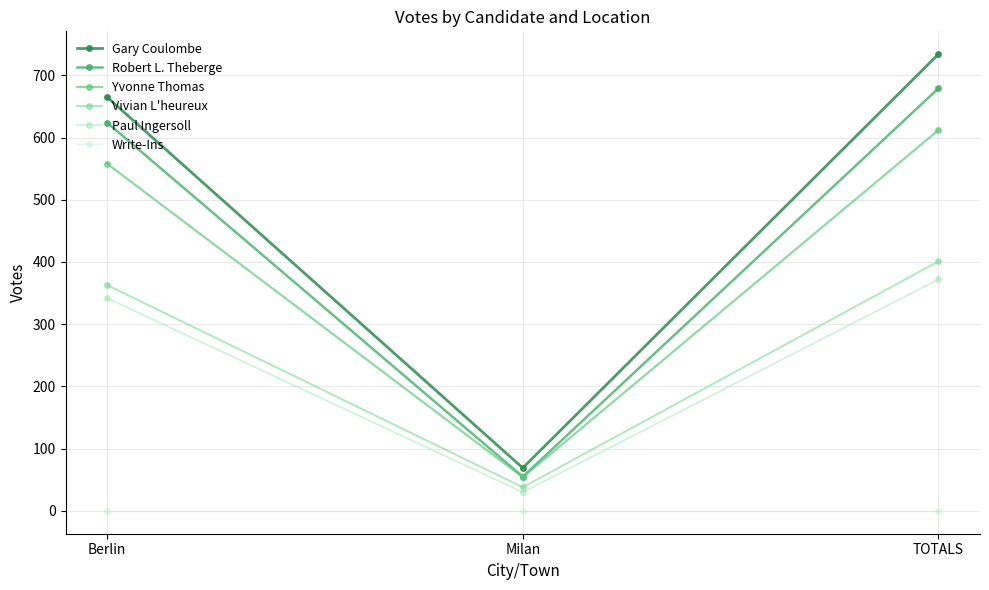

Is it true that Write-Ins equals 0 at Milan?

True